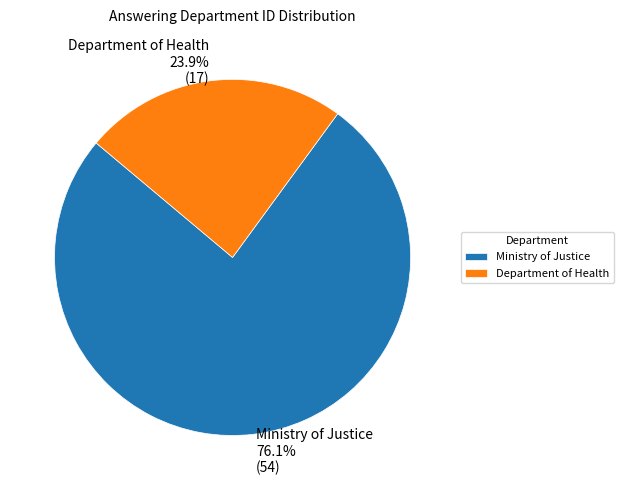

Which category has the biggest portion of the pie?

Ministry of Justice